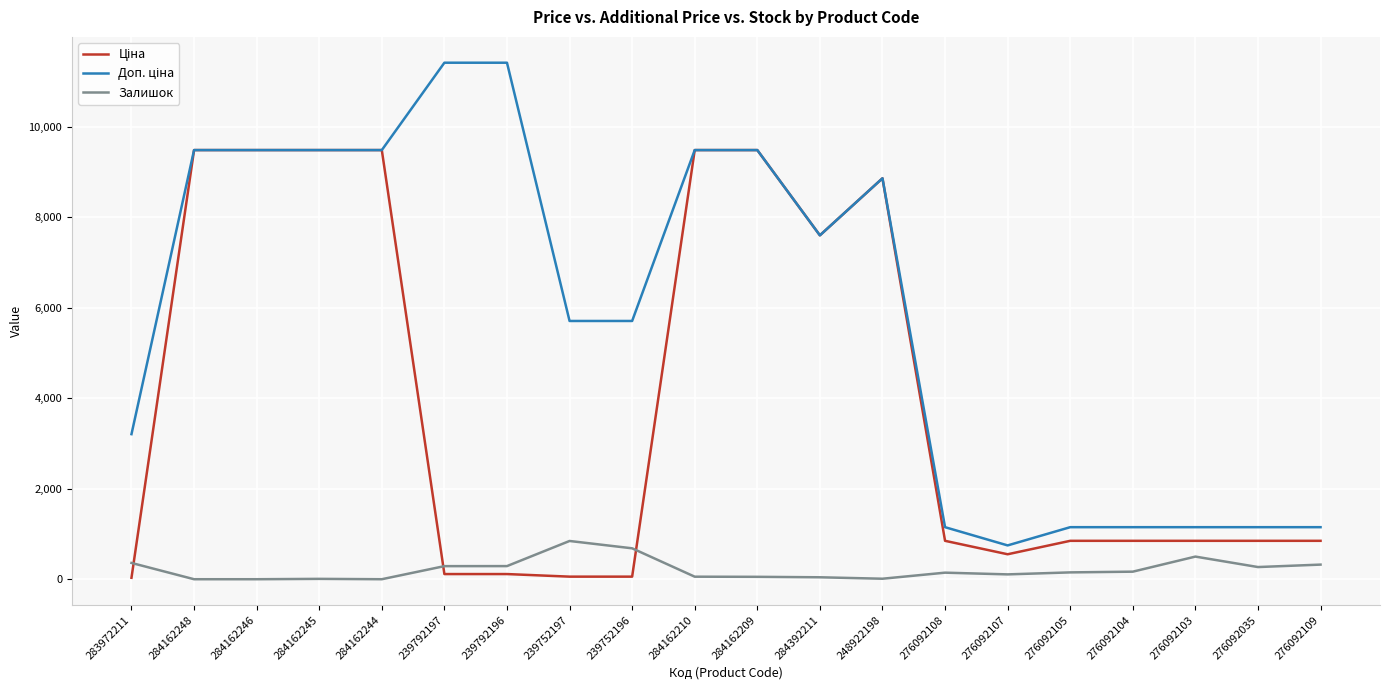

True or false: Залишок has a value of 56.0 at 284162210.

True